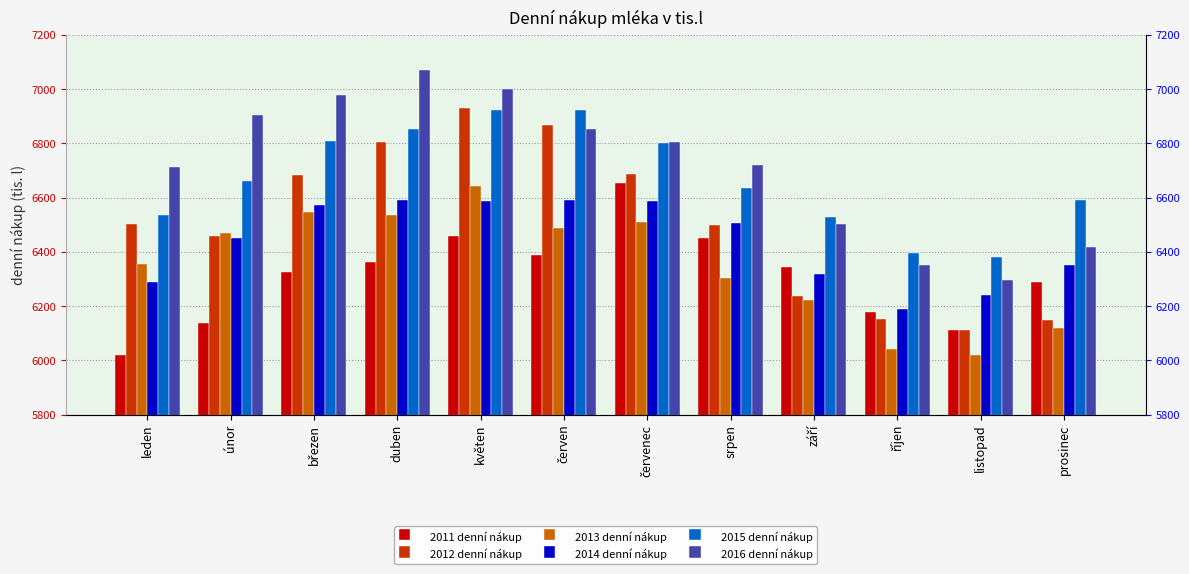

How many data points does each series have?

12